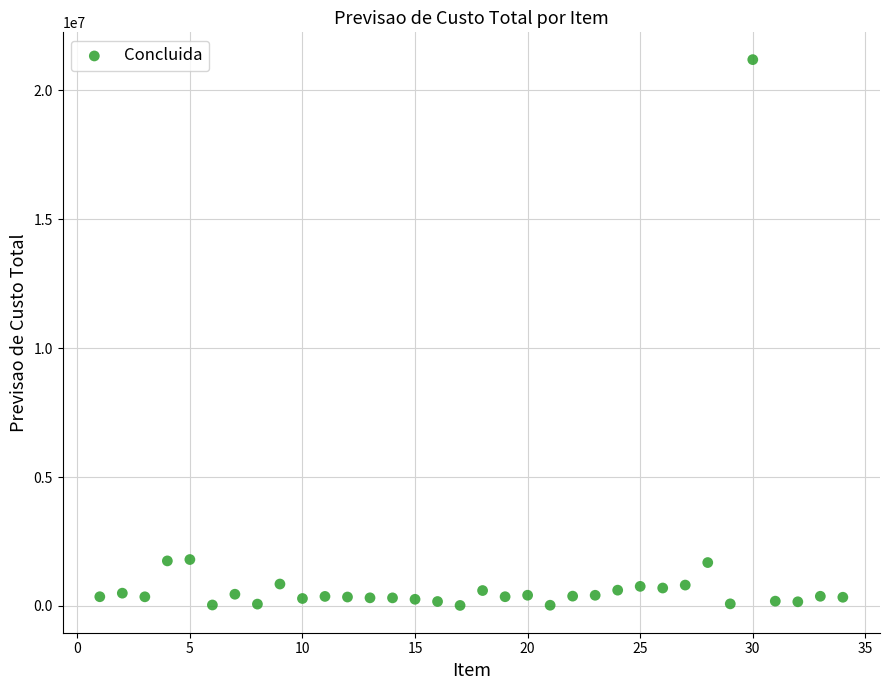

What is the range of X values (max minus min)?

33.0